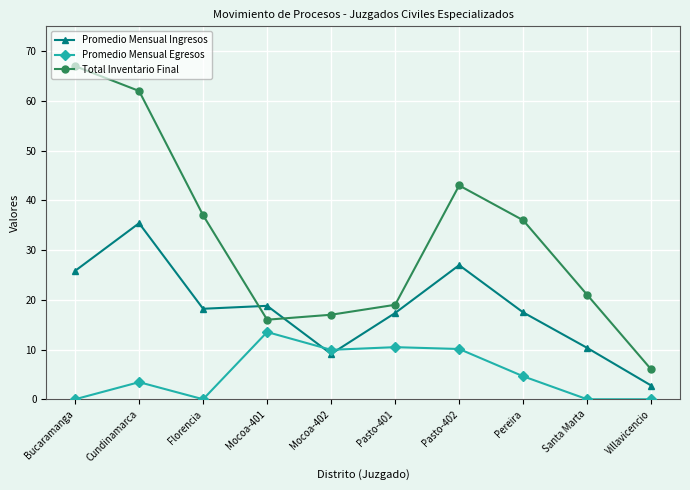

What is the sum of the Promedio Mensual Egresos values at Cundinamarca and Pasto-401?

13.9